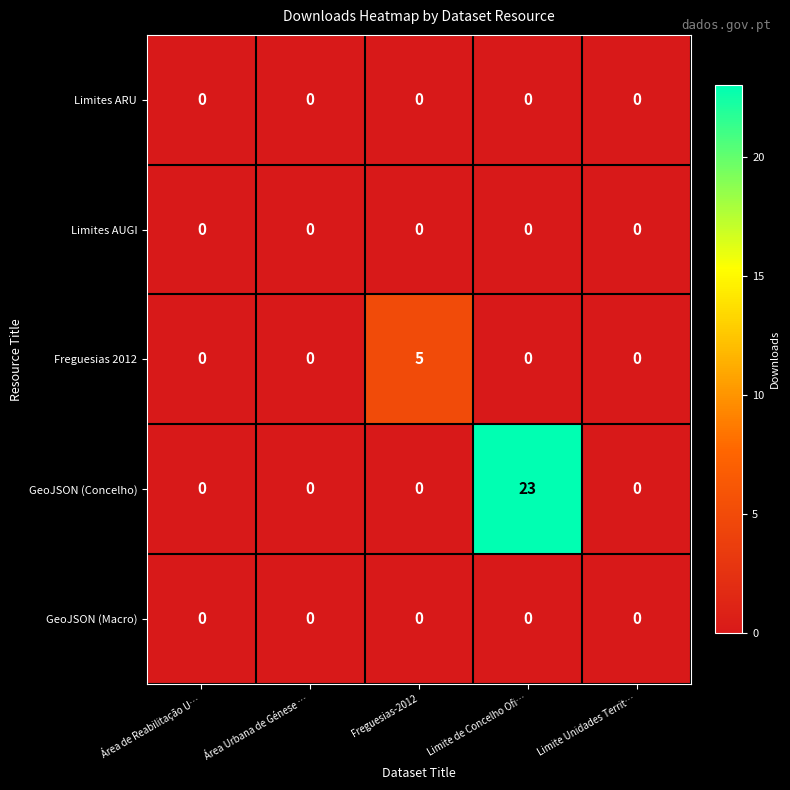

Which series has the largest range (max minus min)?

GeoJSON (Concelho)